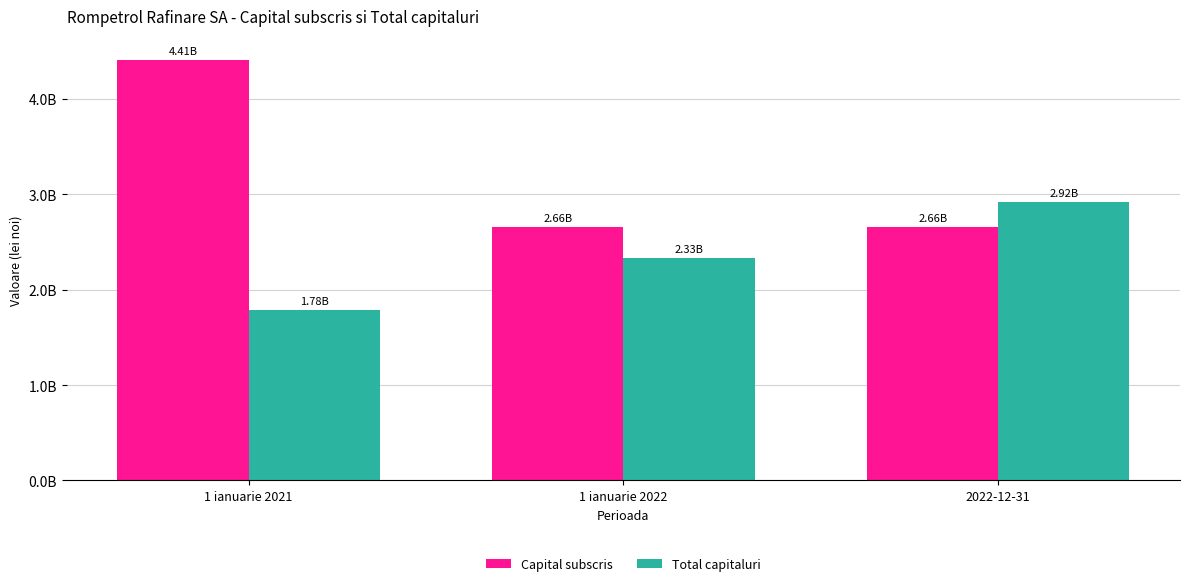

What are all the series names shown in the legend?

Capital subscris, Total capitaluri